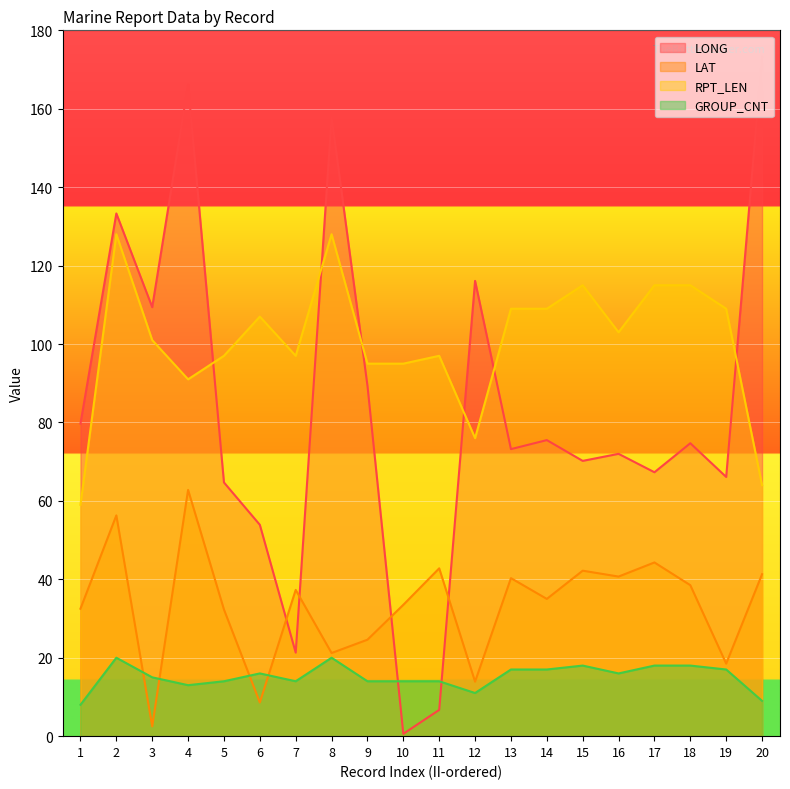

What is the spread (max minus min) of values at 15?

97.0